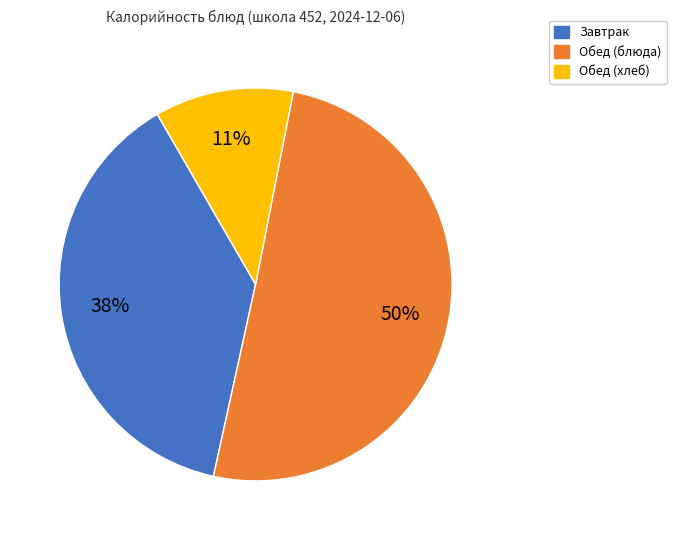

To the nearest percent, what is the difference between the largest and smallest slice percentages?

39%